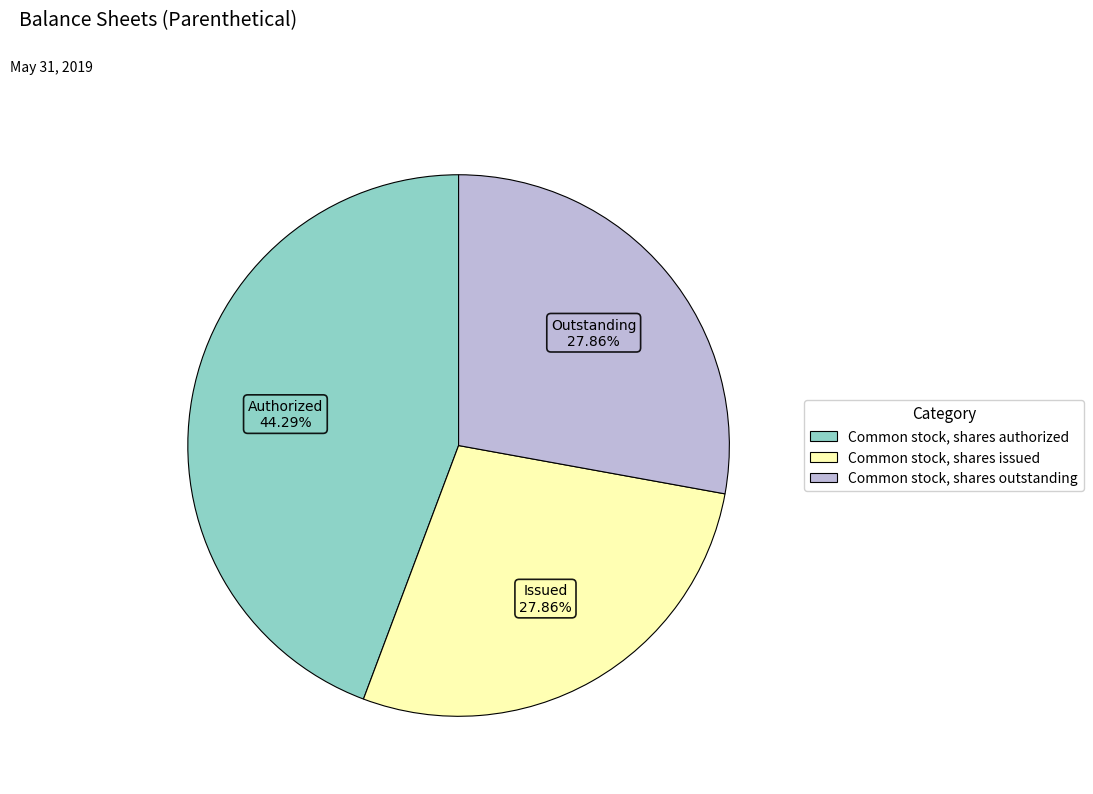

Which has a higher value, Common stock, shares authorized or Common stock, shares issued?

Common stock, shares authorized